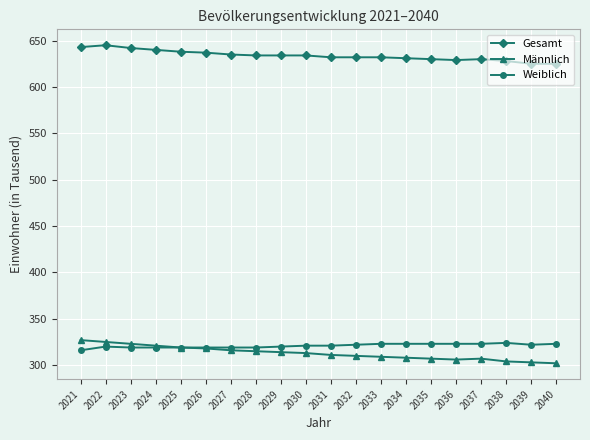

How many lines are shown in the chart?

3